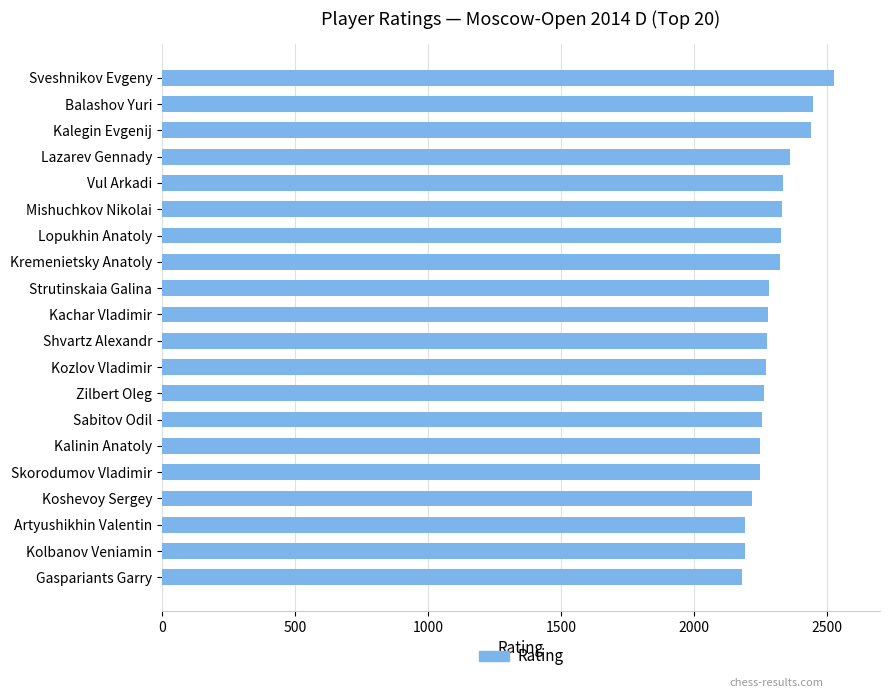

What is the label of the 9th bar from the top?

Strutinskaia Galina